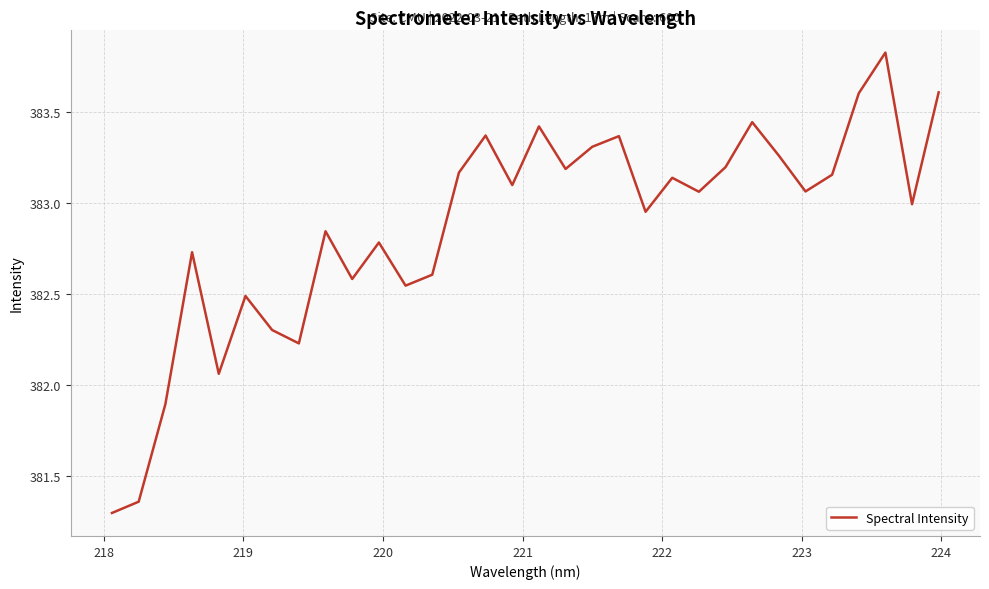

What is the minimum value shown in the chart?

381.3